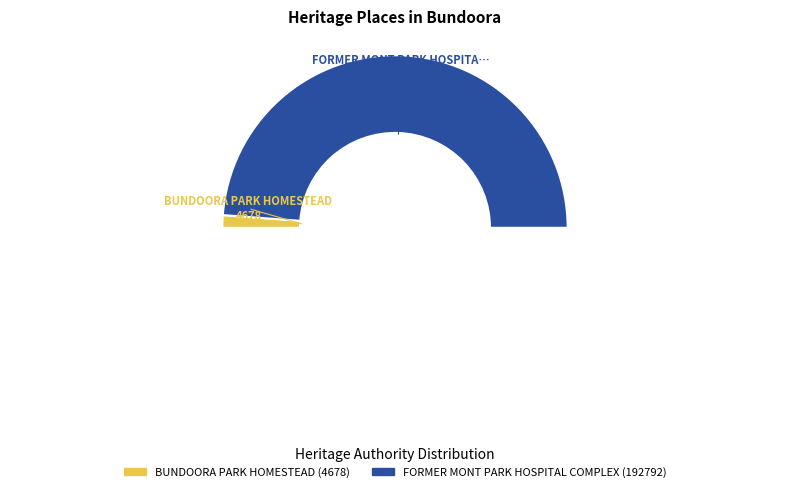

Is it true that FORMER MONT PARK HOSPITAL COMPLEX is 99% of the pie?

False